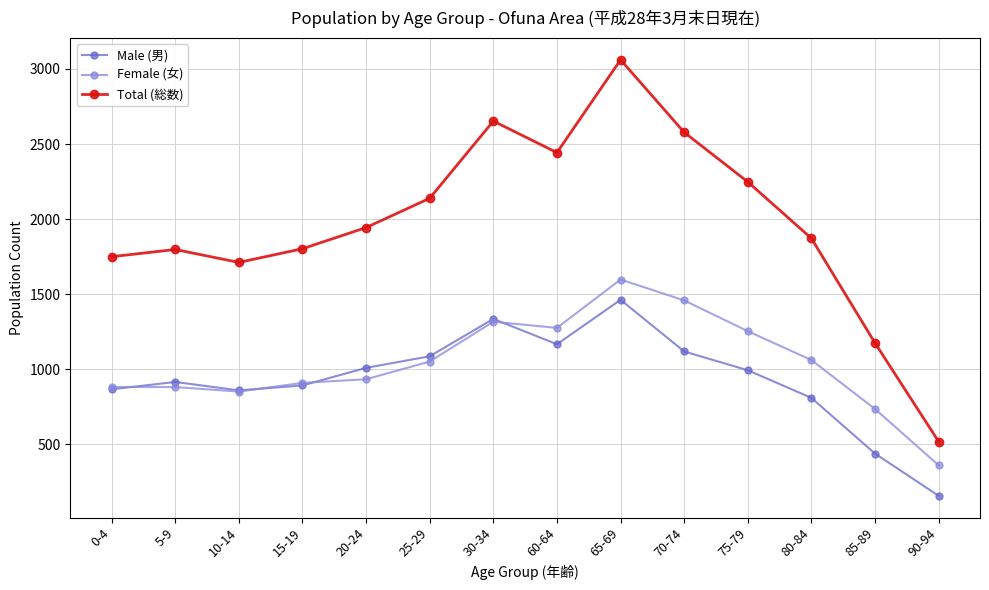

What is the difference between the Total (総数) values at 85-89 and 60-64?

1268